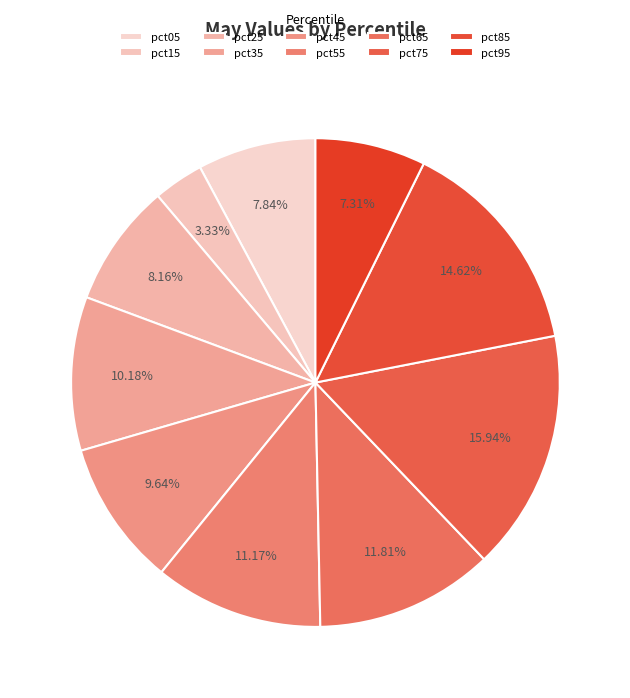

How many segments does this pie chart have?

10